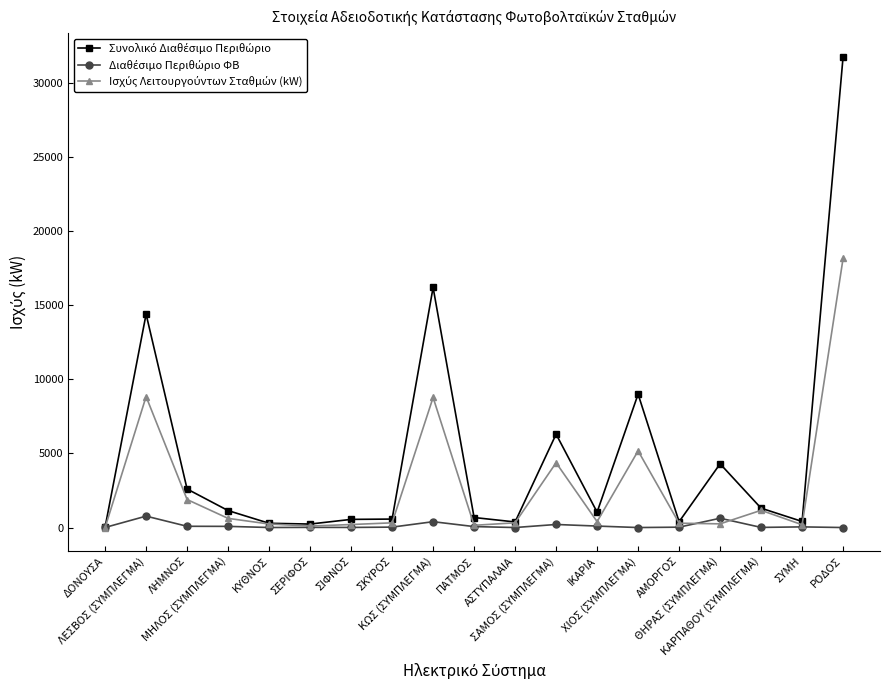

How many series are shown in this chart?

3